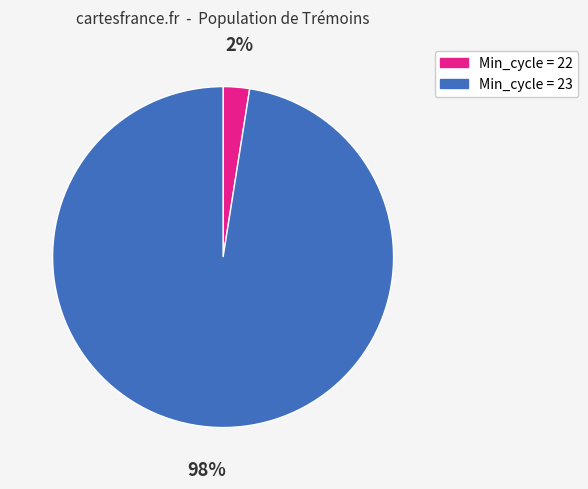

To the nearest percent, what is the average slice percentage?

50%